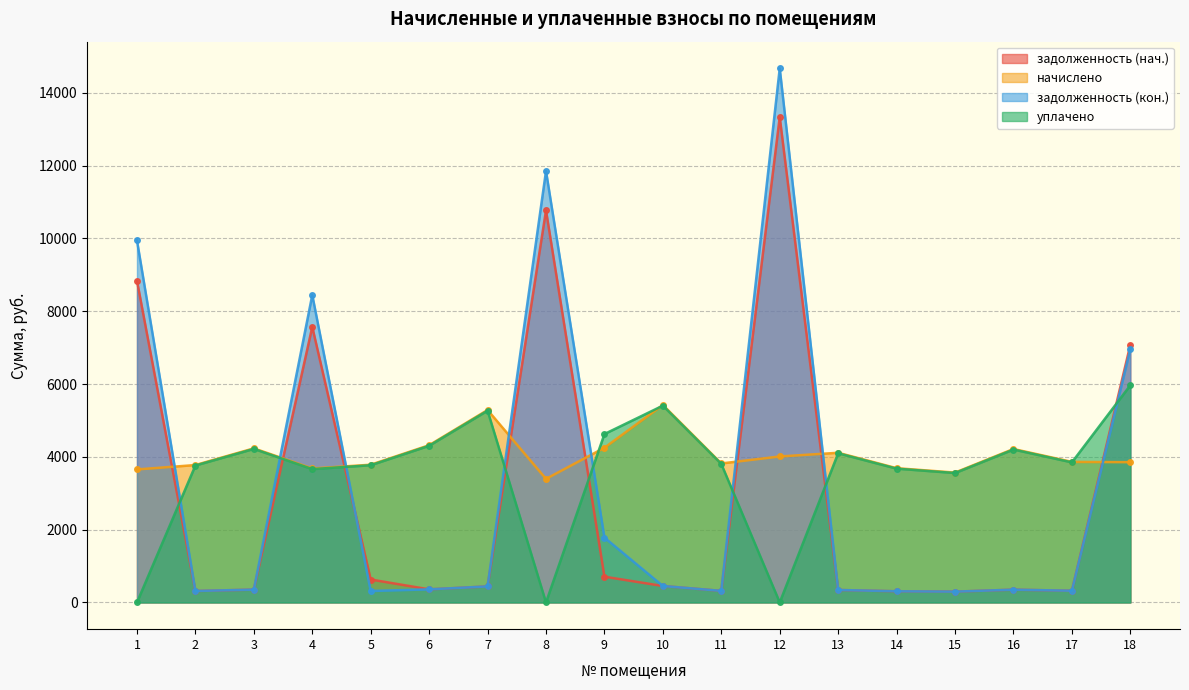

How many times do задолженность (нач.) and уплачено cross each other?

8